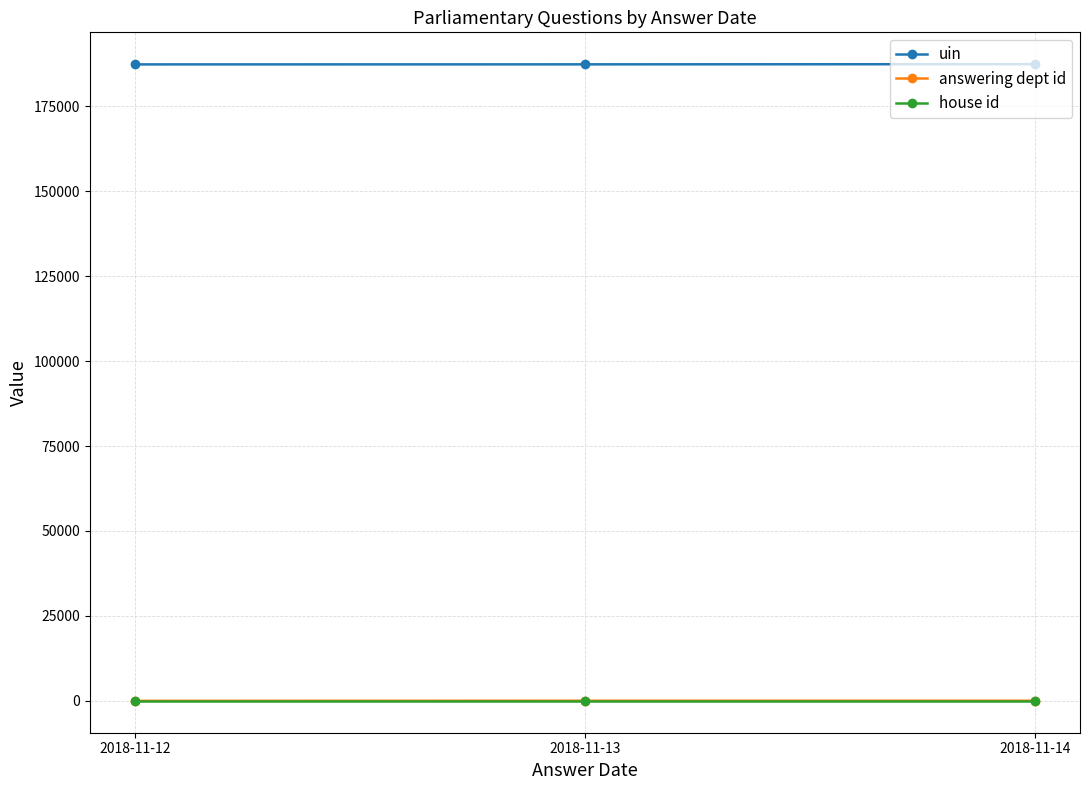

What is the average value of the house id series?

1